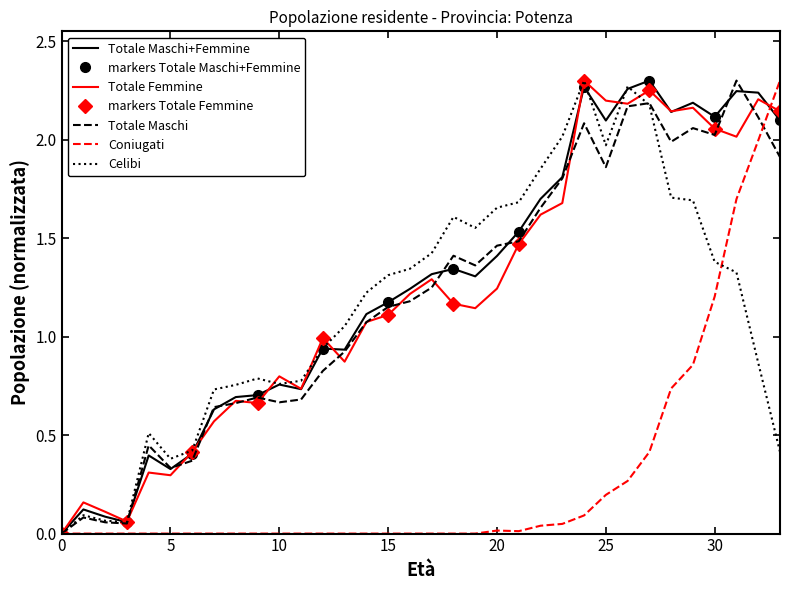

What is the difference between the second highest and second lowest values in the Totale Maschi+Femmine series?

2.2